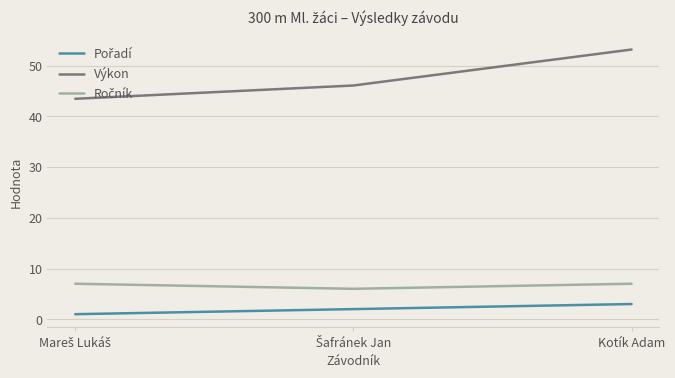

Which series has the widest spread of values?

Výkon